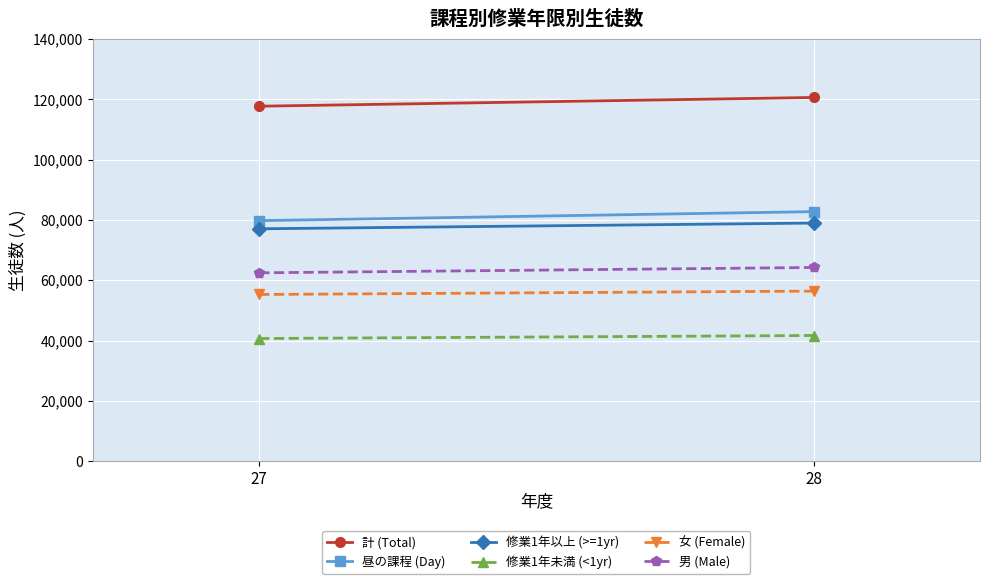

How many categories are shown in the chart?

2